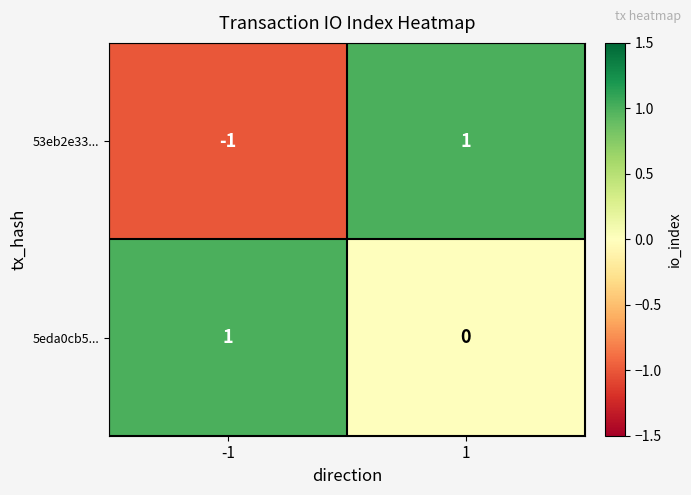

At how many categories does at least one series exceed 0?

2